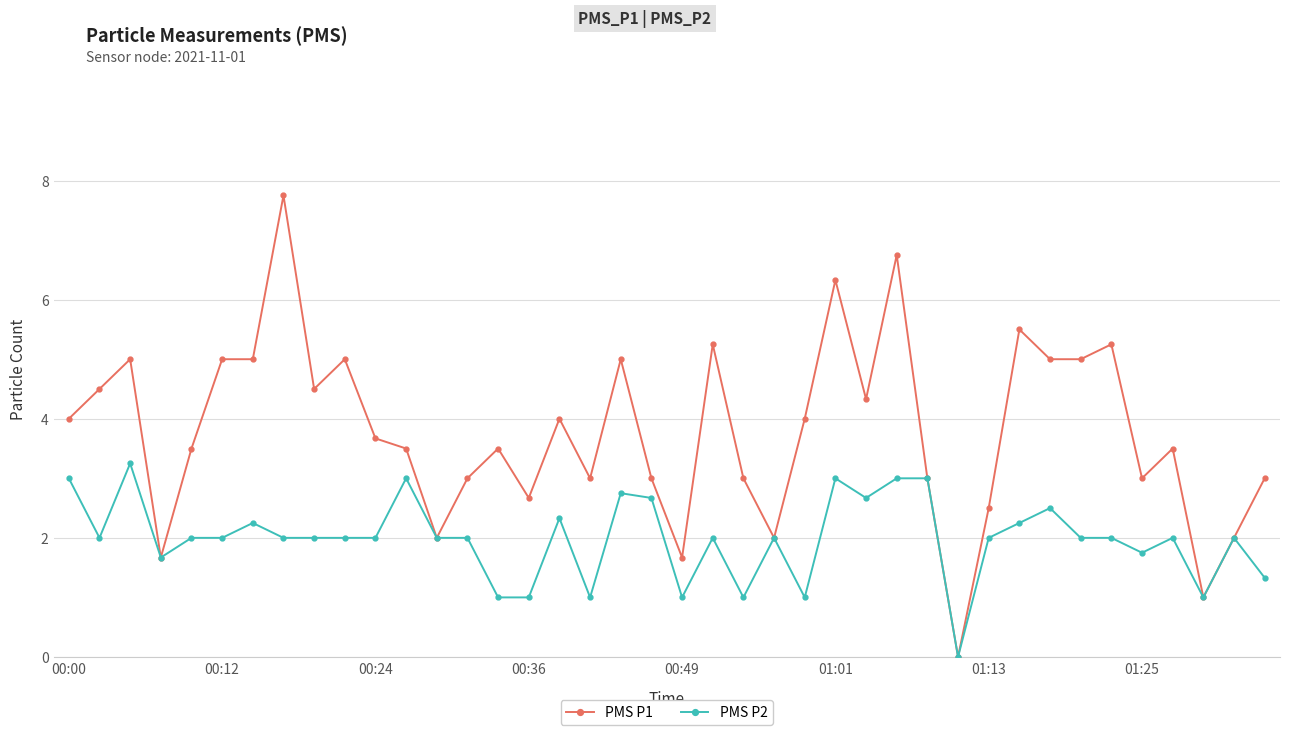

What is the greatest value displayed?

7.8